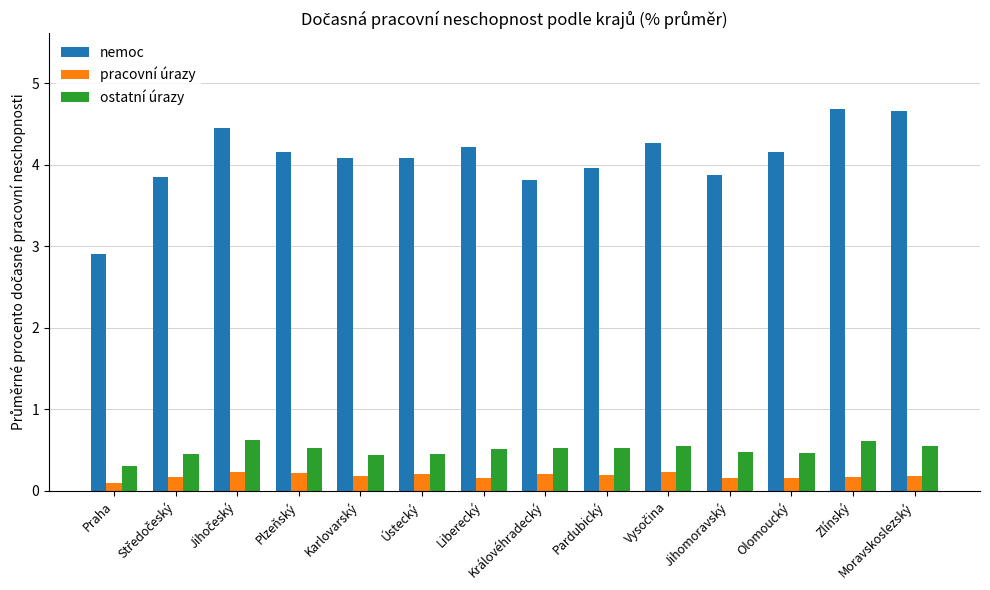

What is the label of the 3rd bar from the right?

Olomoucký